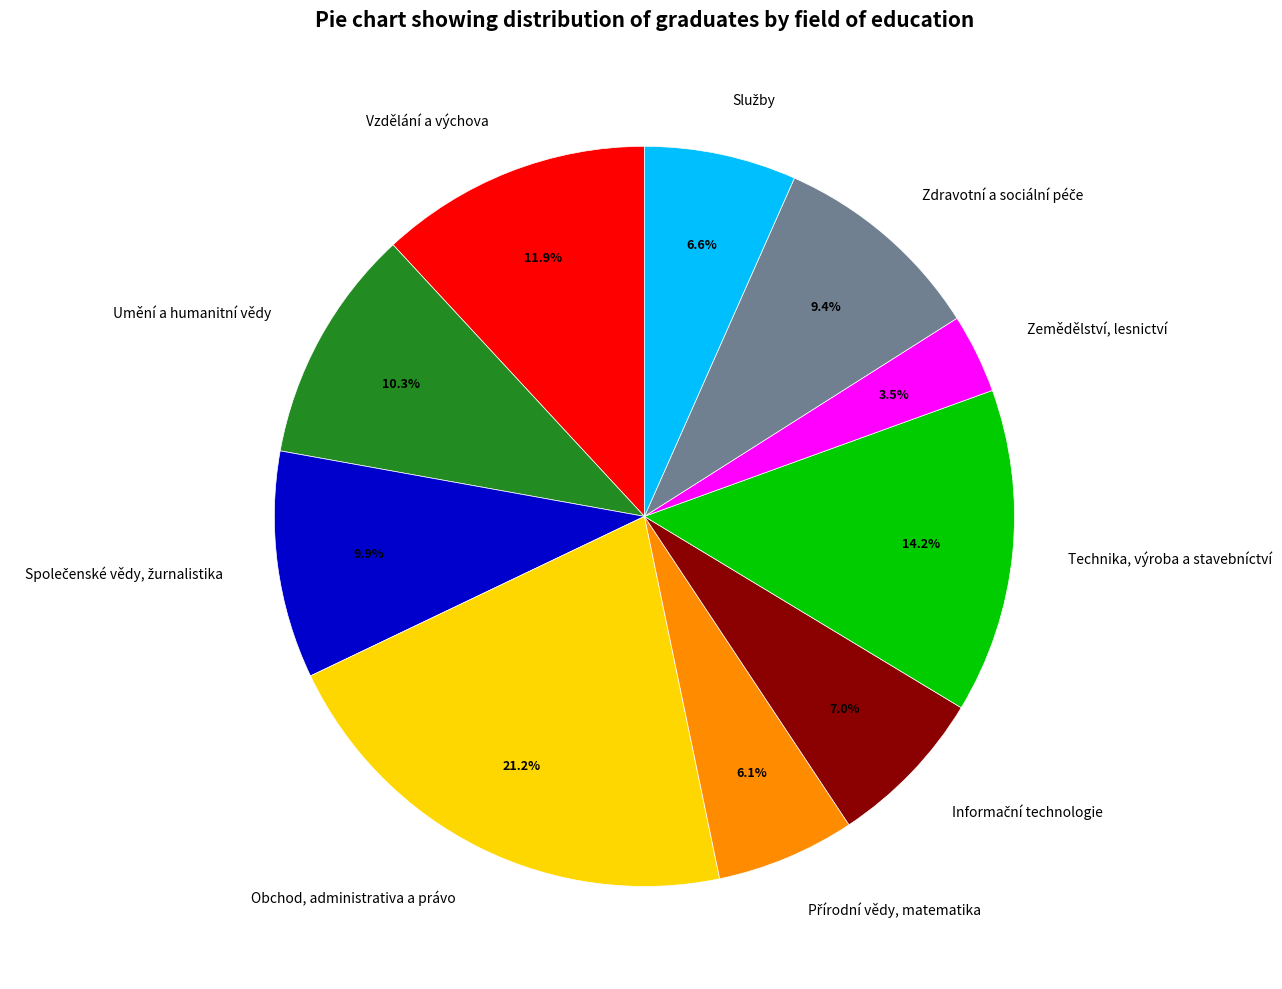

Is there any slice that represents more than half of the pie?

No